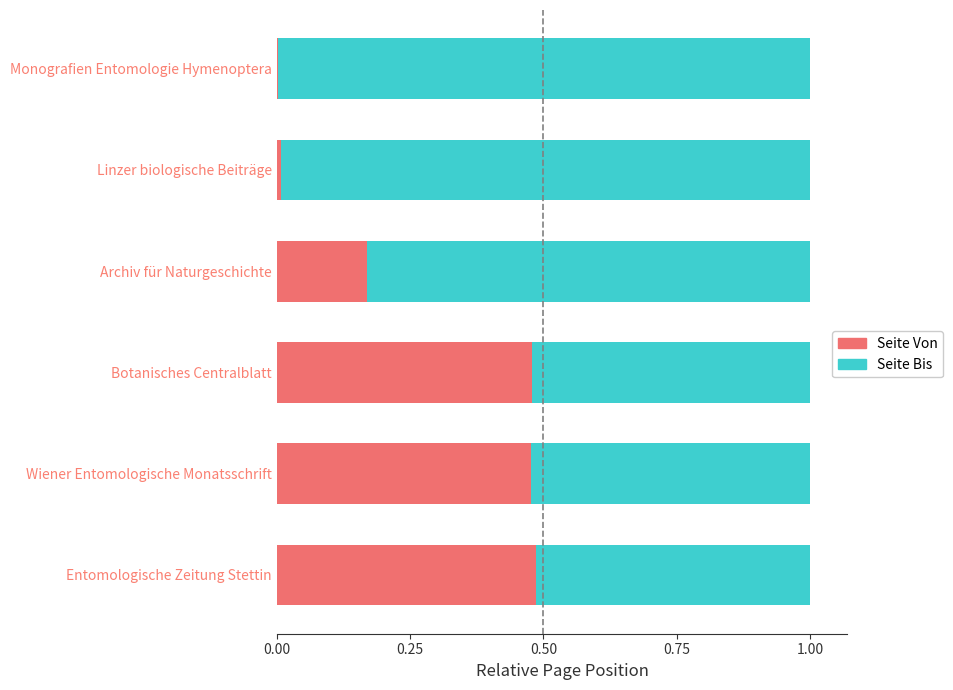

True or false: Seite Von has a value of 0.7 at Wiener Entomologische Monatsschrift.

False